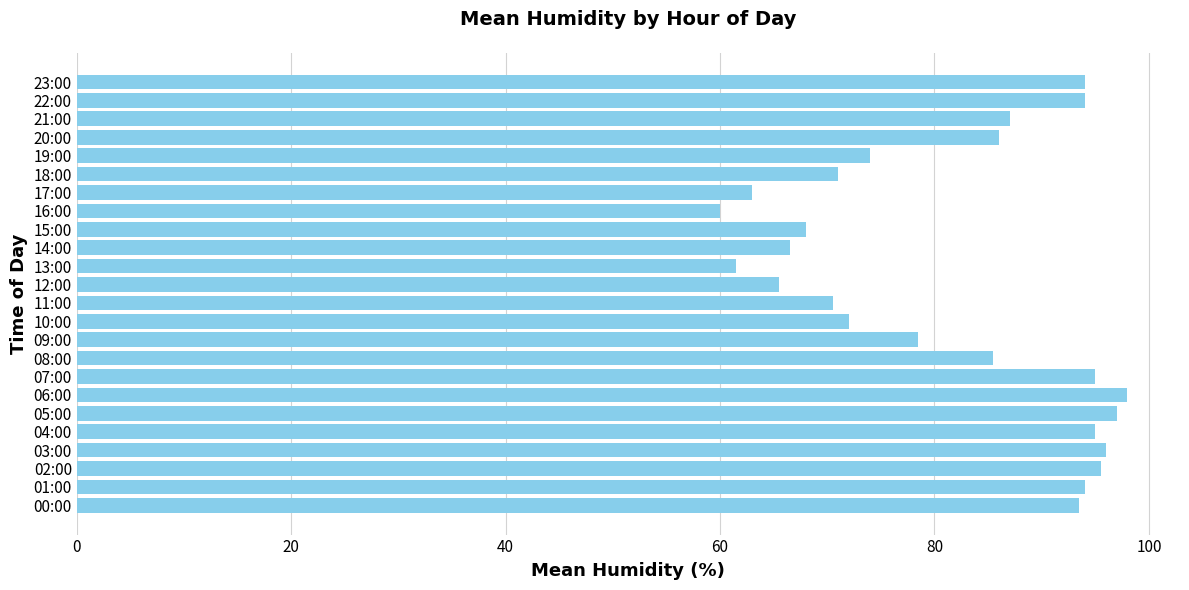

What is the difference between the second highest and second lowest values?

35.5